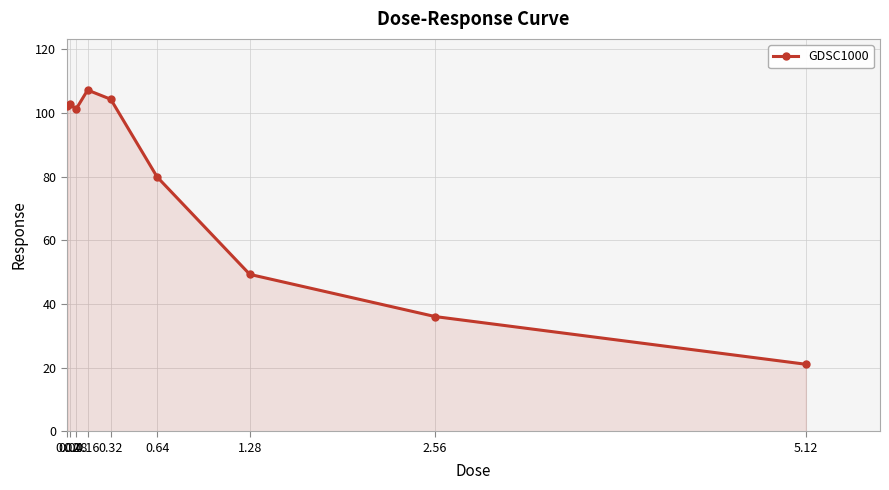

What is the maximum value shown in the chart?

107.2